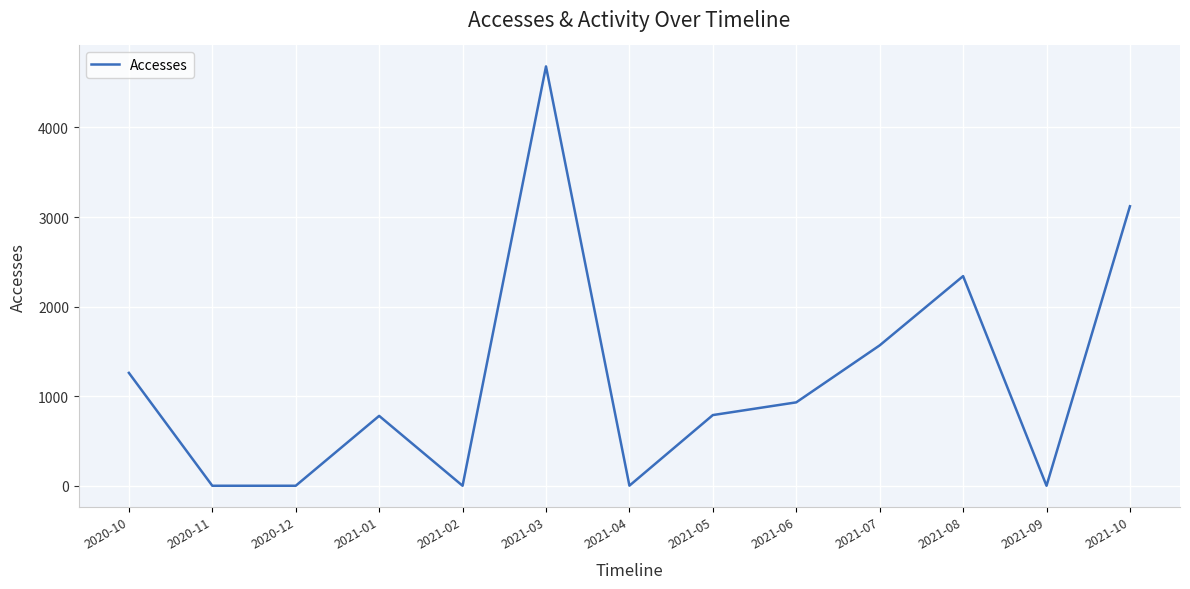

At which category does the chart reach its peak across all series?

2021-03